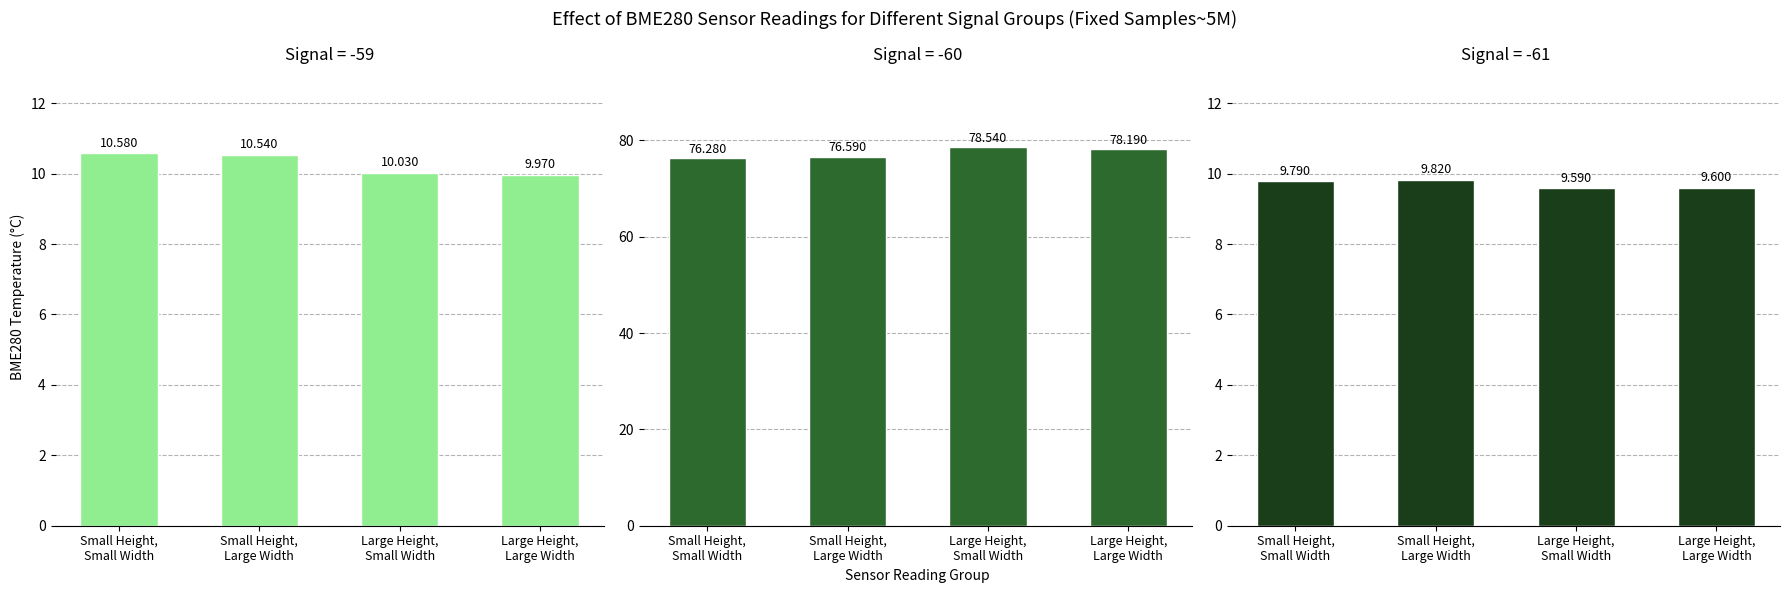

What is the total value across all series at Small Height,
Small Width?

96.7